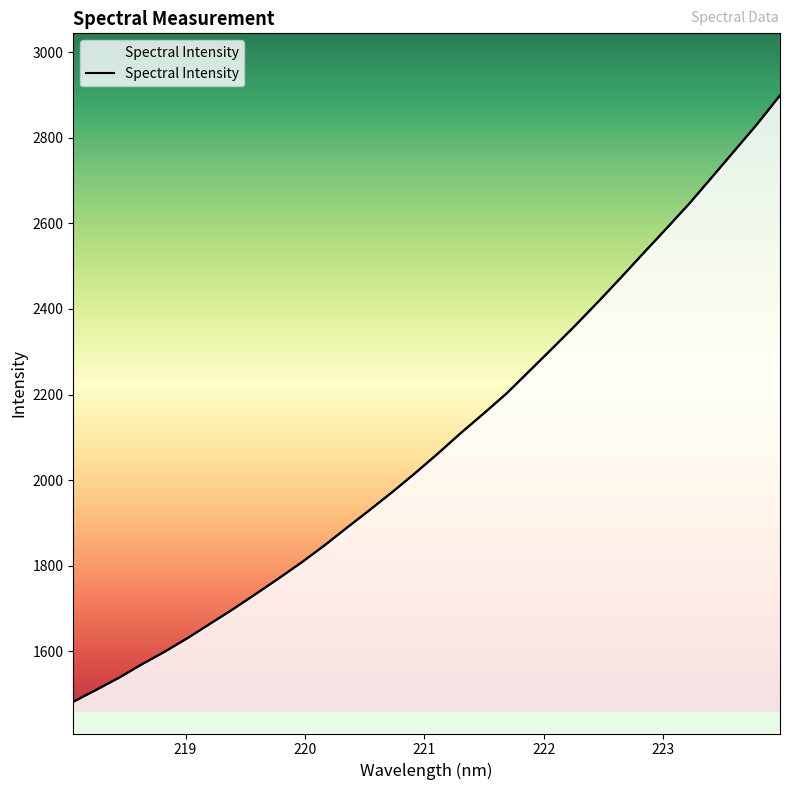

Rank the categories by value from lowest to highest.

218.0596, 218.2508, 218.442, 218.6332, 218.8244, 219.0156, 219.2067, 219.3979, 219.589, 219.7801, 219.9712, 220.1623, 220.3533, 220.5444, 220.7354, 220.9264, 221.1174, 221.3083, 221.4993, 221.6902, 221.8812, 222.0721, 222.263, 222.4538, 222.6447, 222.8355, 223.0264, 223.2172, 223.408, 223.5987, 223.7895, 223.9802